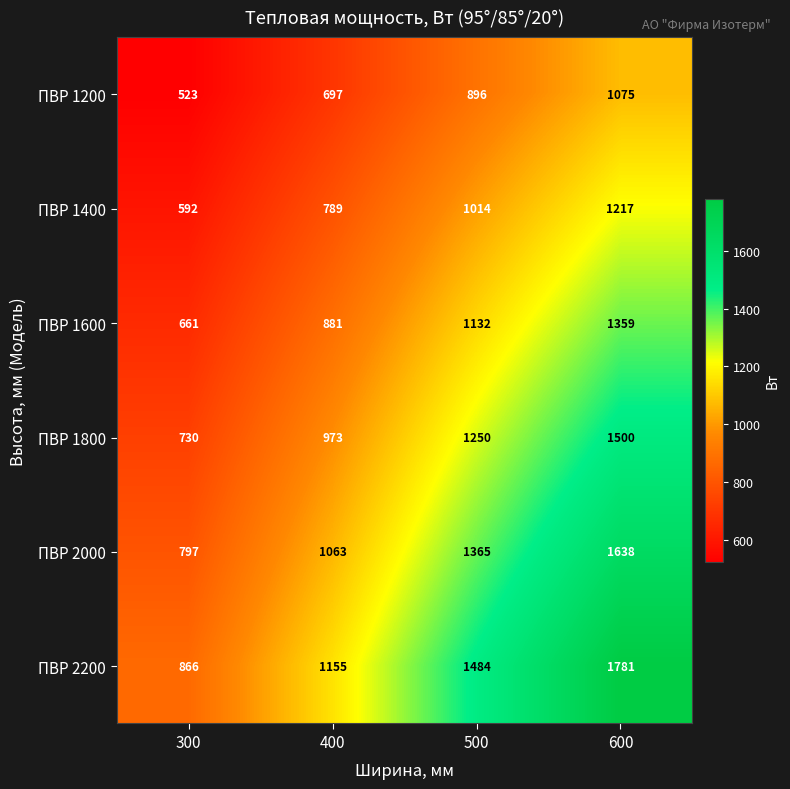

What is the maximum value shown in the chart?

1781